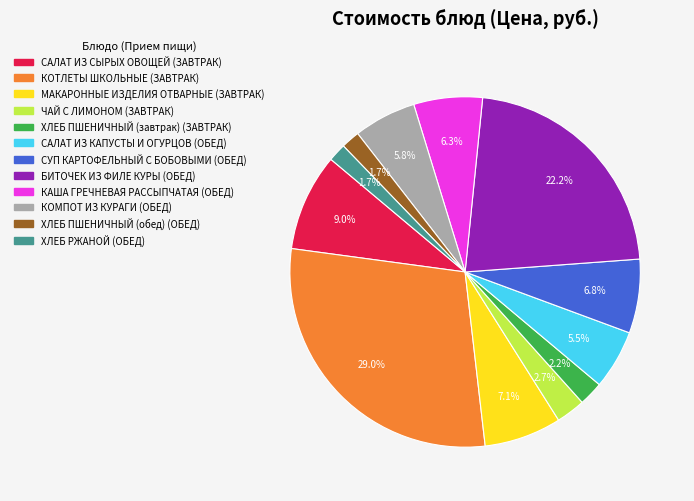

Is there any slice that represents more than half of the pie?

No